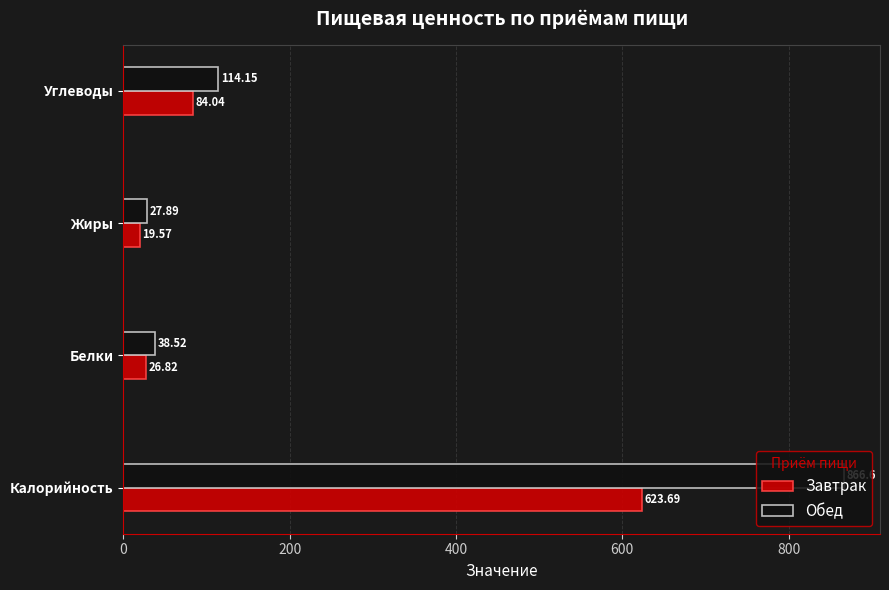

List the labels in order of Обед value, smallest first.

Жиры, Белки, Углеводы, Калорийность